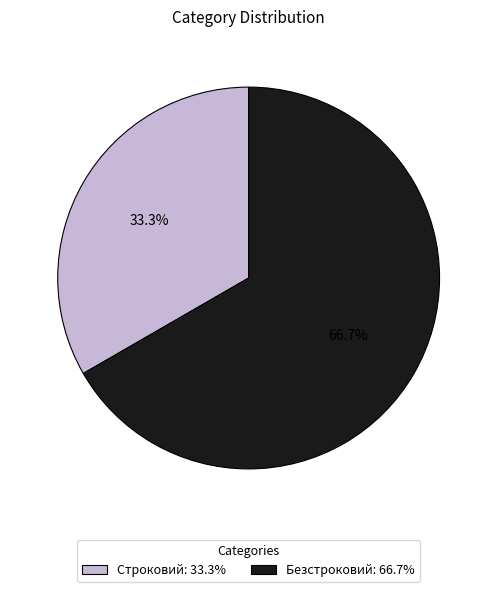

Which slice is the smallest?

Строковий